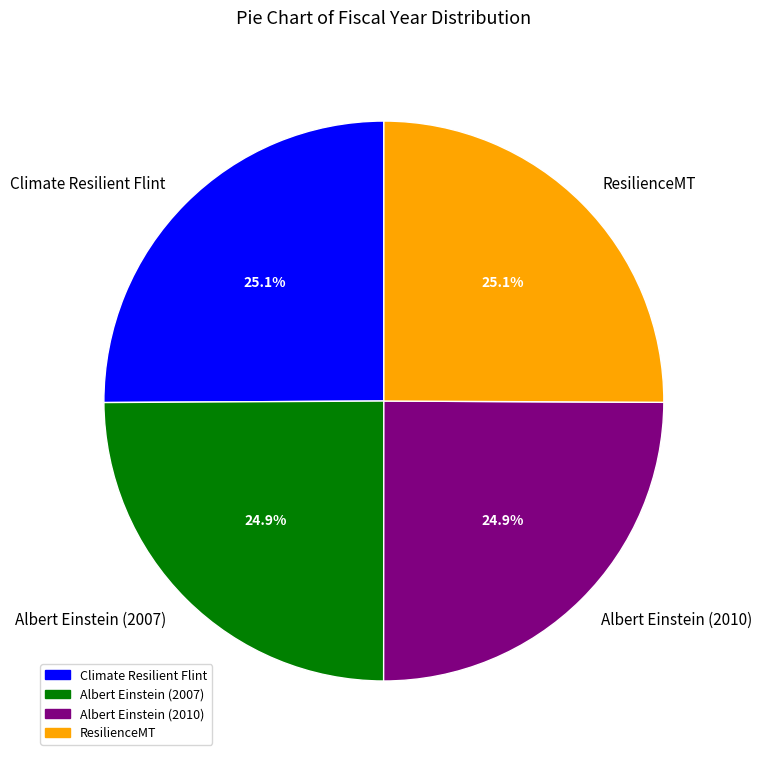

Is there a majority slice in this chart?

No